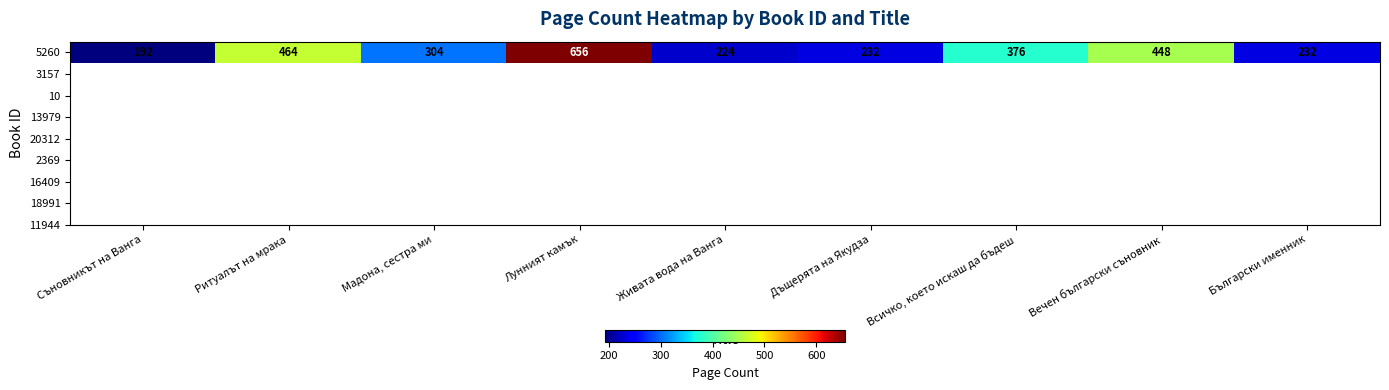

True or false: the data shows 616 at Всичко, което искаш да бъдеш.

False